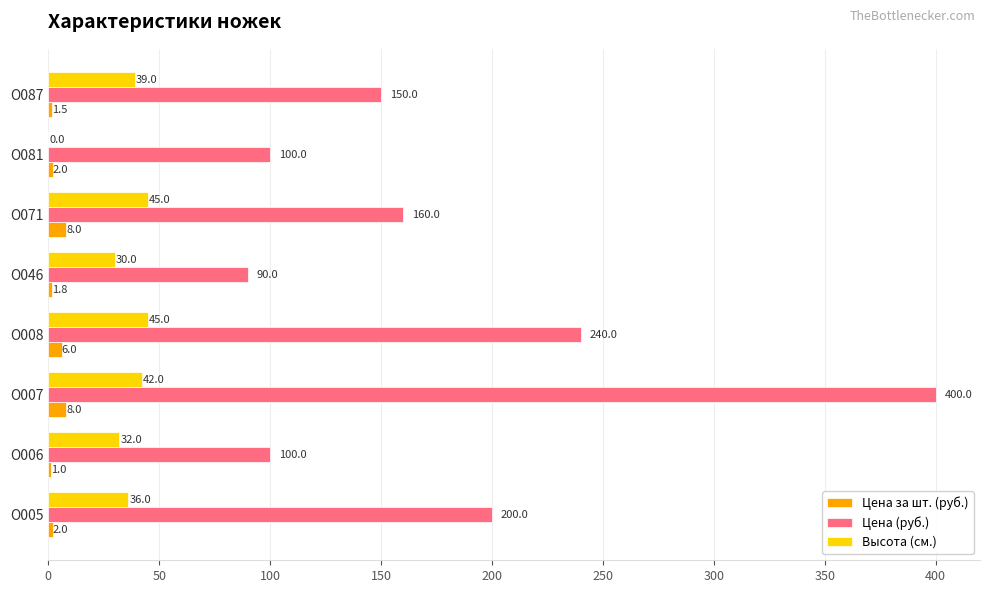

The value of Высота (см.) at О071 is 45.0. True or false?

True